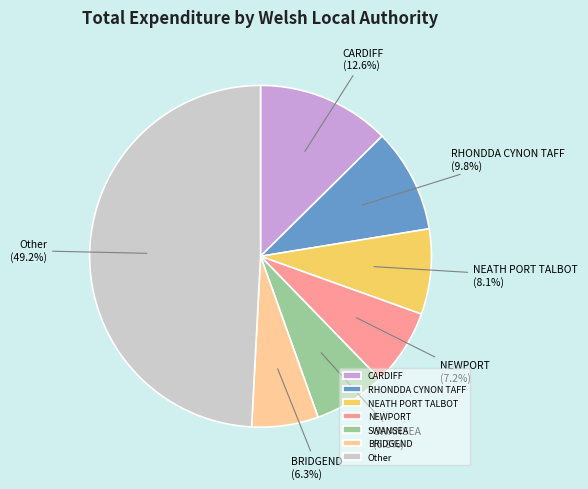

Is there any slice that represents more than half of the pie?

No